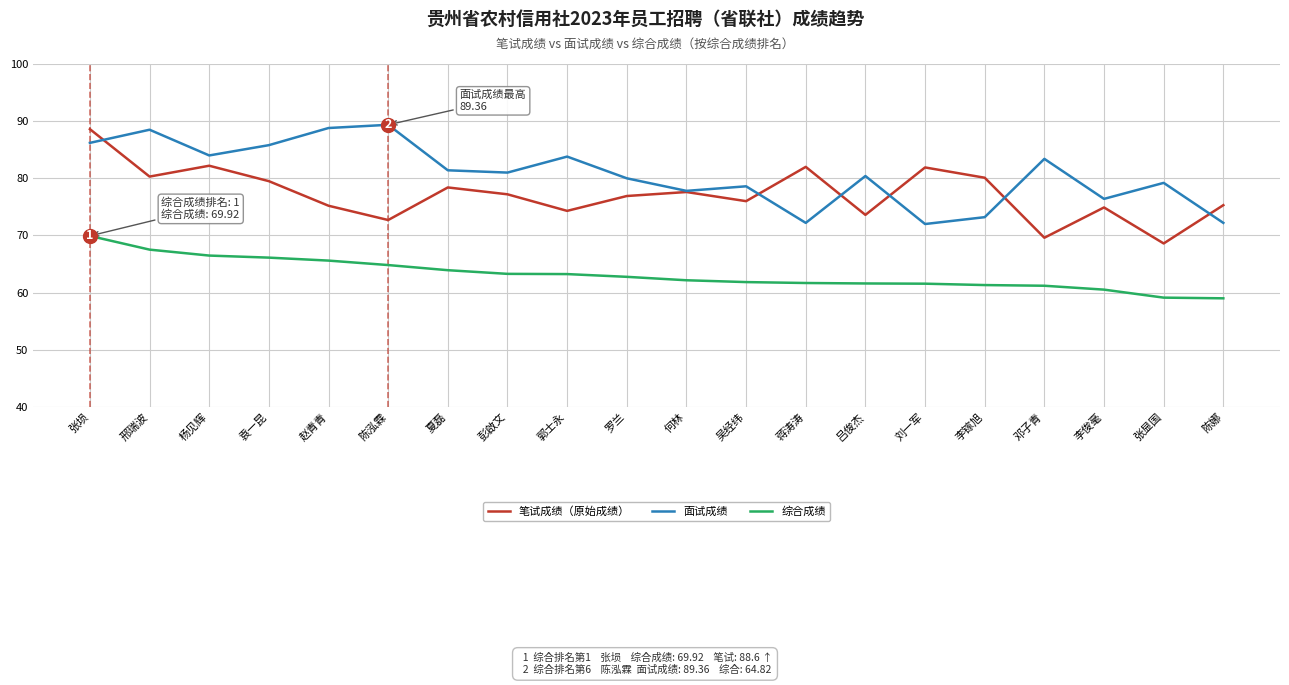

What is the total value across all series at 吴经纬?

216.4